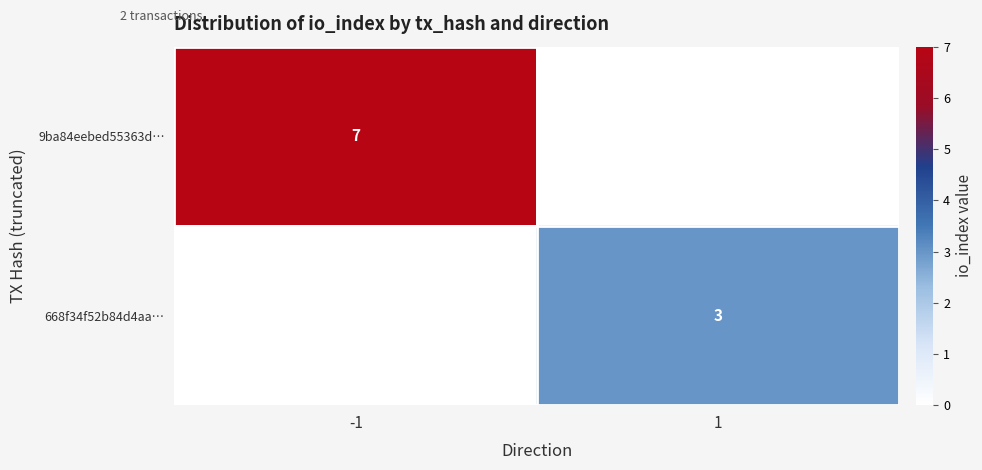

The value of 9ba84eebed55363d… at -1 is 7. True or false?

True